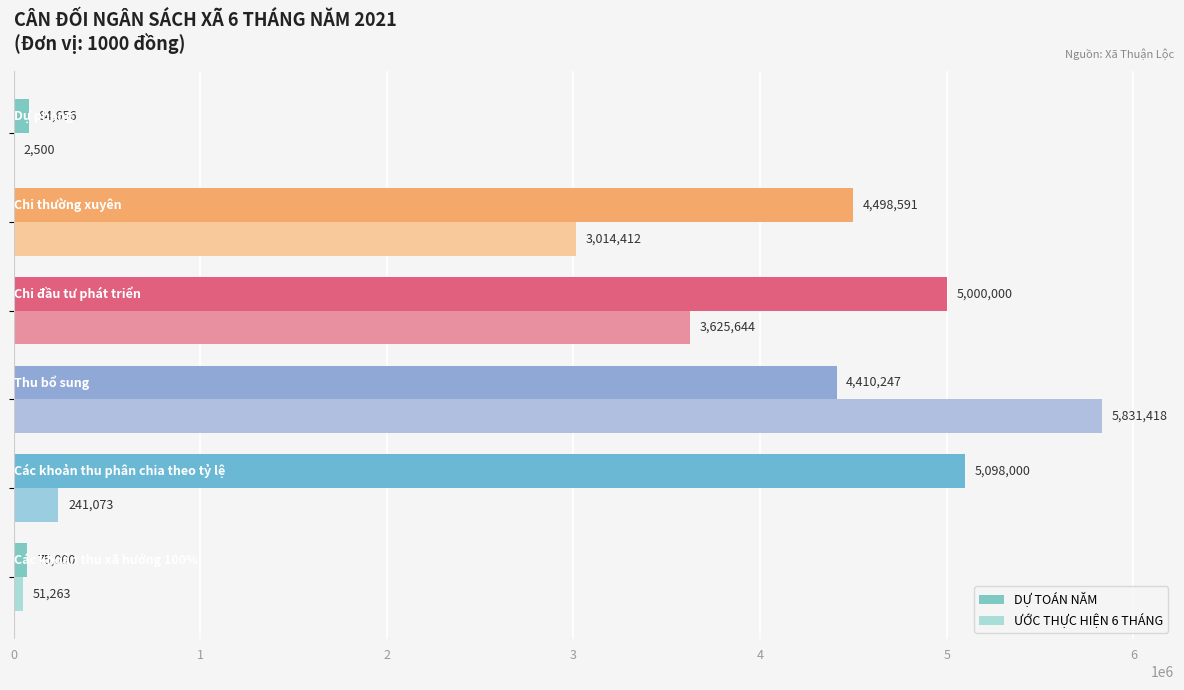

What are all the series names shown in the legend?

DỰ TOÁN NĂM, ƯỚC THỰC HIỆN 6 THÁNG